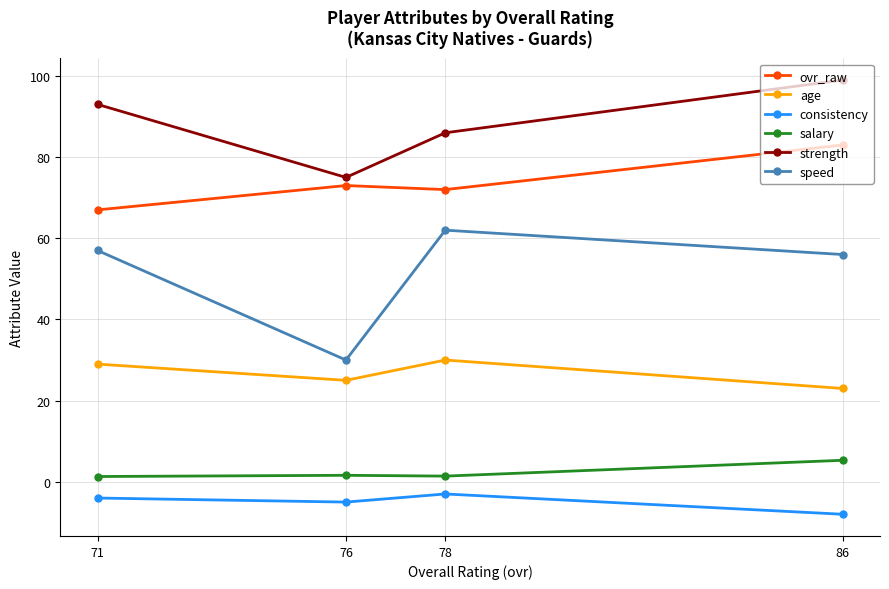

How many categories are shown in the chart?

4